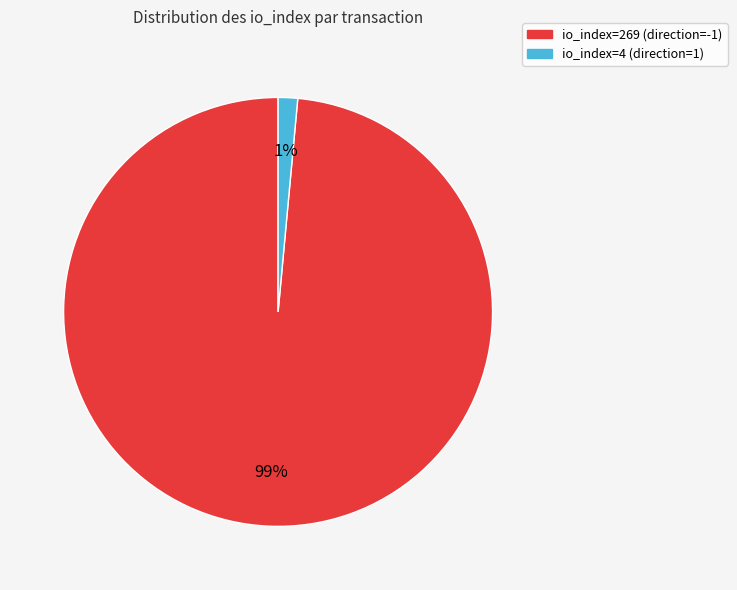

How many slices are in this pie chart?

2